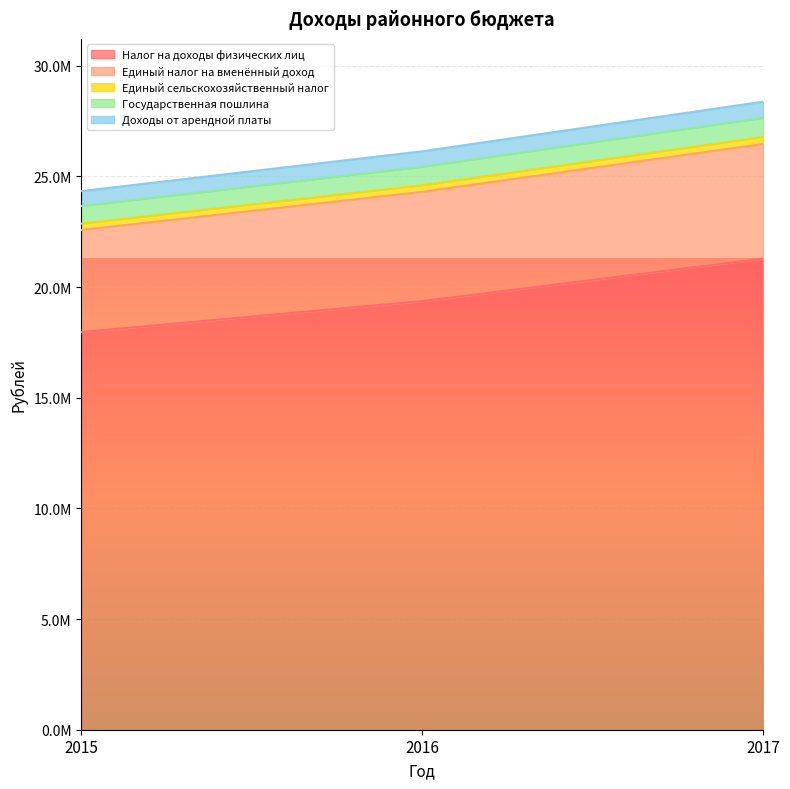

What are all the series names shown in the legend?

Налог на доходы физических лиц, Единый налог на вменённый доход, Единый сельскохозяйственный налог, Государственная пошлина, Доходы от арендной платы